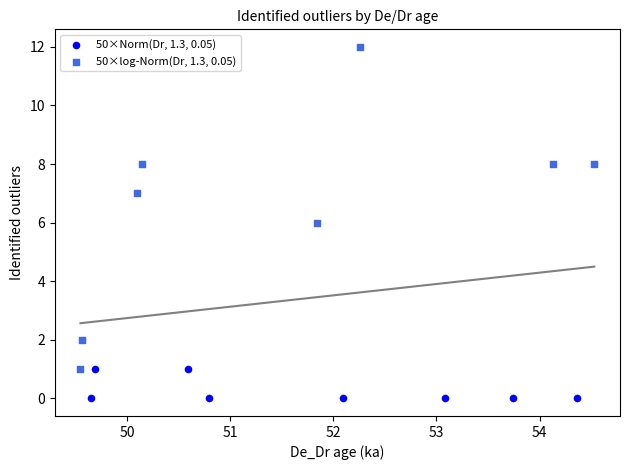

Which series contains the lowest Y value?

50×Norm(Dr, 1.3, 0.05)